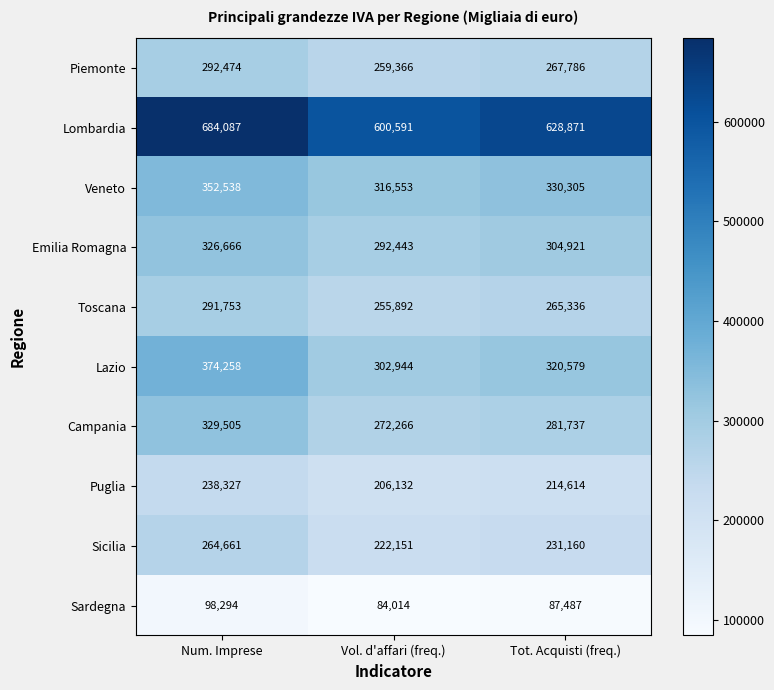

Count the number of data series in this chart.

10